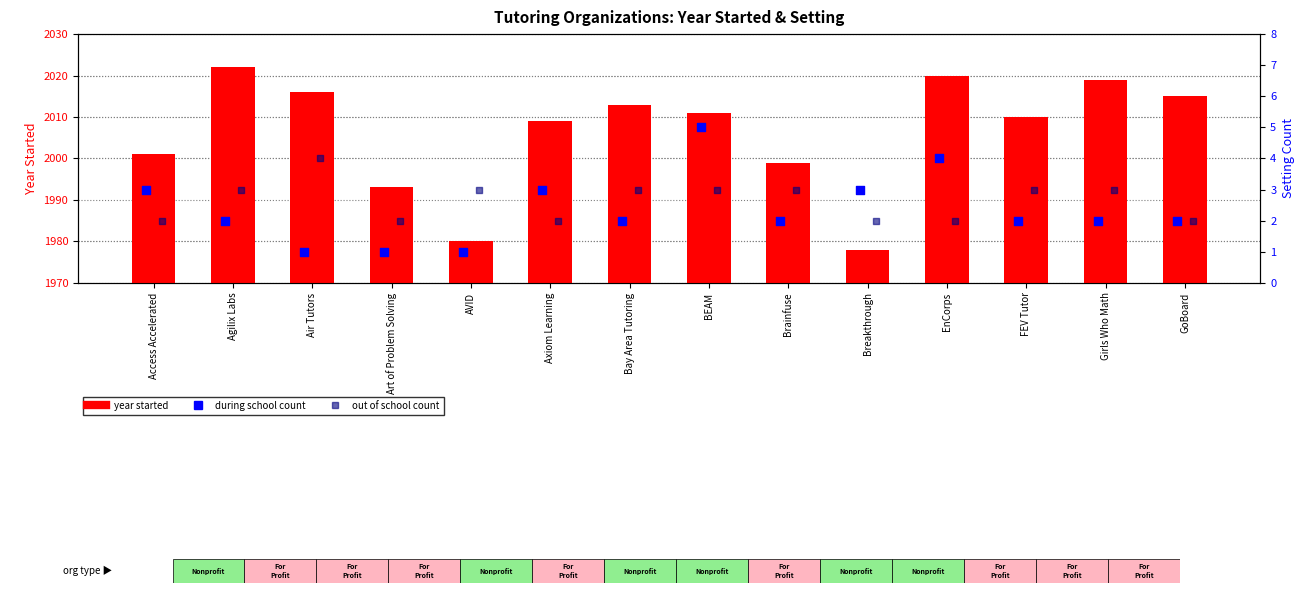

Is the value of Out of School at Air Tutors greater than the value of During School at Axiom Learning?

Yes